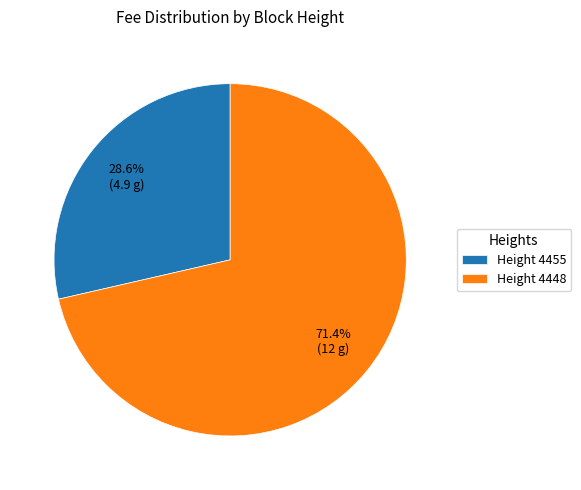

Is Height 4448 the majority of the pie?

Yes